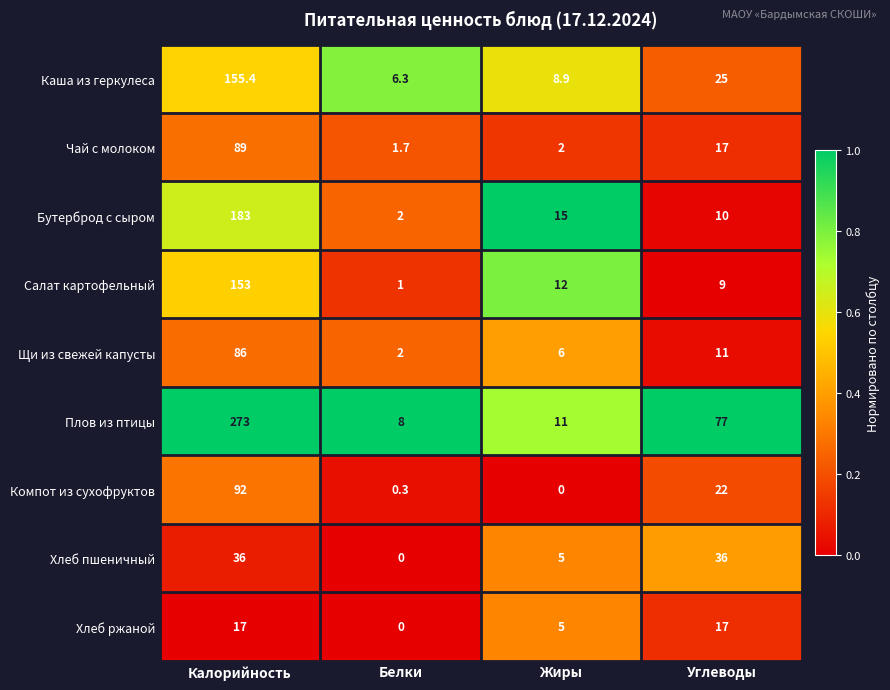

What is the total value across all series at Жиры?

64.9